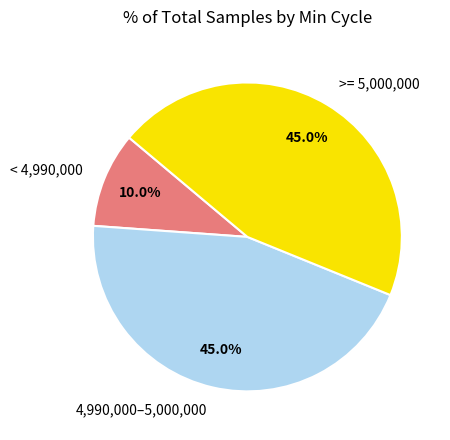

What is the ratio of the value at >= 5,000,000 to the value at 4,990,000–5,000,000?

1.0